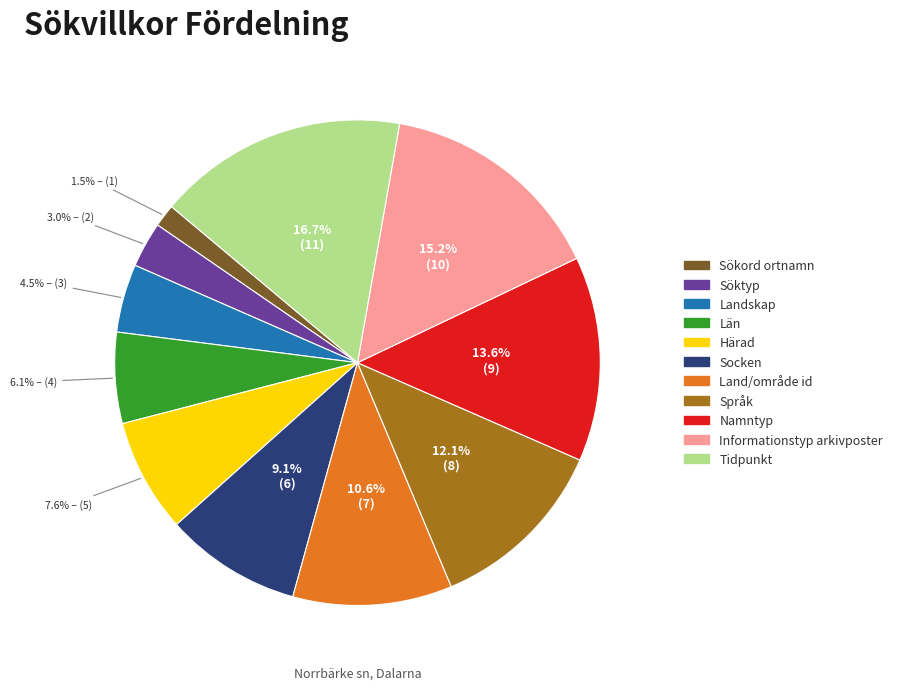

Between Län and Språk, which is larger?

Språk